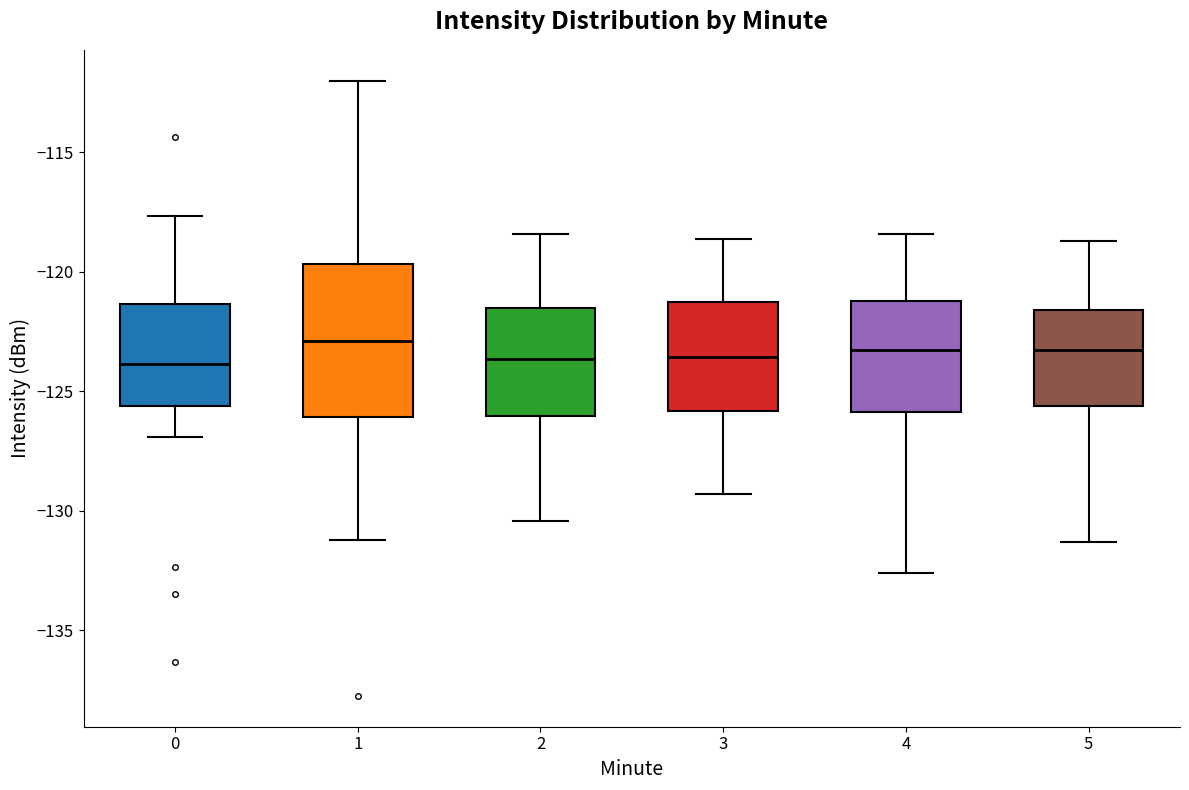

Reading left to right, transcribe this box plot: for each box, give where its median line is, the range the box spans, and where its two whiskers end, as read against the y-axis. The values are not printed on the chart, so give them approximately, as read against the axis.

0: median -124.0, box -125.5 to -121.5, whiskers -127.0 to -117.5
1: median -123.0, box -126.0 to -119.5, whiskers -131.0 to -112.0
2: median -123.5, box -126.0 to -121.5, whiskers -130.5 to -118.5
3: median -123.5, box -126.0 to -121.0, whiskers -129.5 to -118.5
4: median -123.0, box -126.0 to -121.0, whiskers -132.5 to -118.5
5: median -123.0, box -125.5 to -121.5, whiskers -131.5 to -118.5